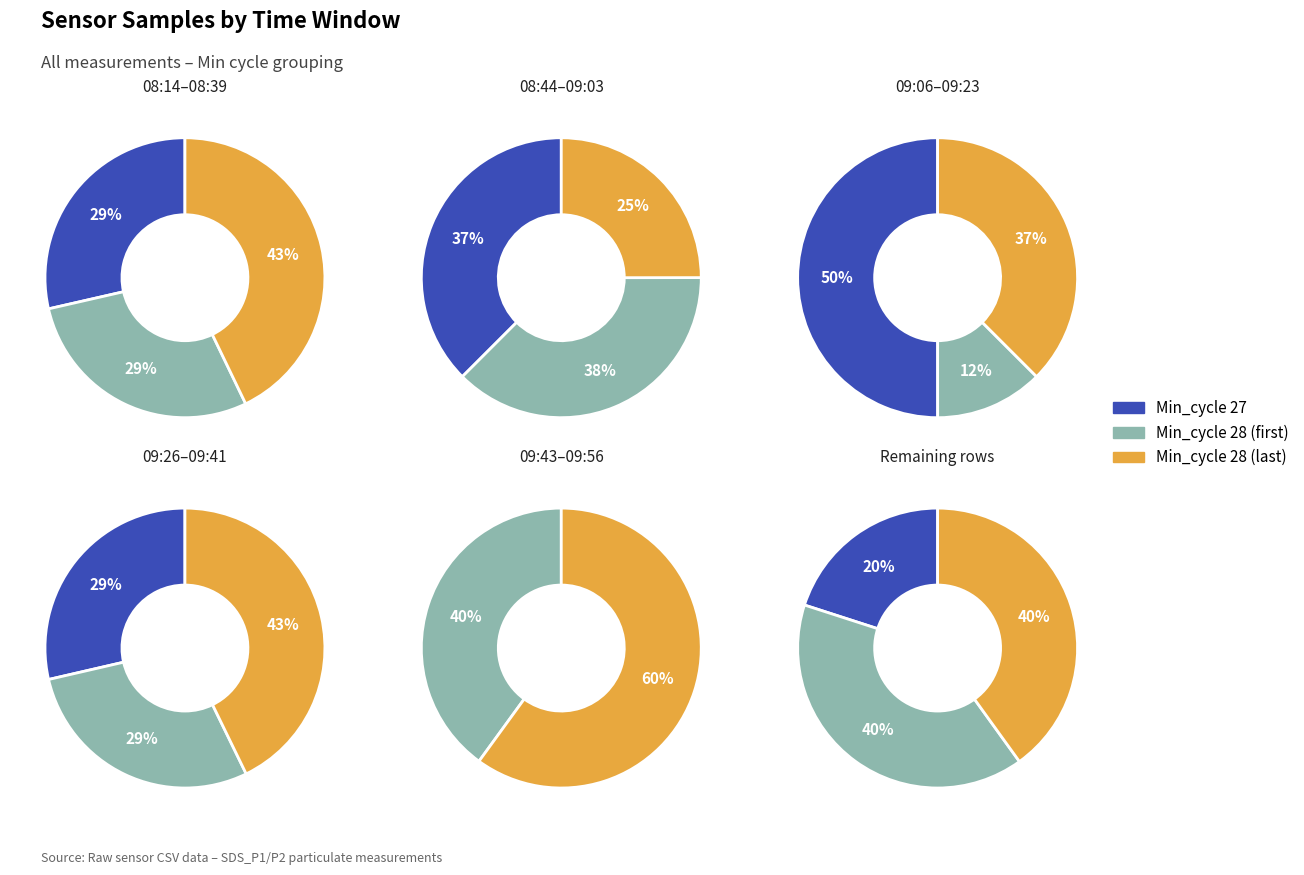

Combined, do 28 and 28 account for over 50%?

No